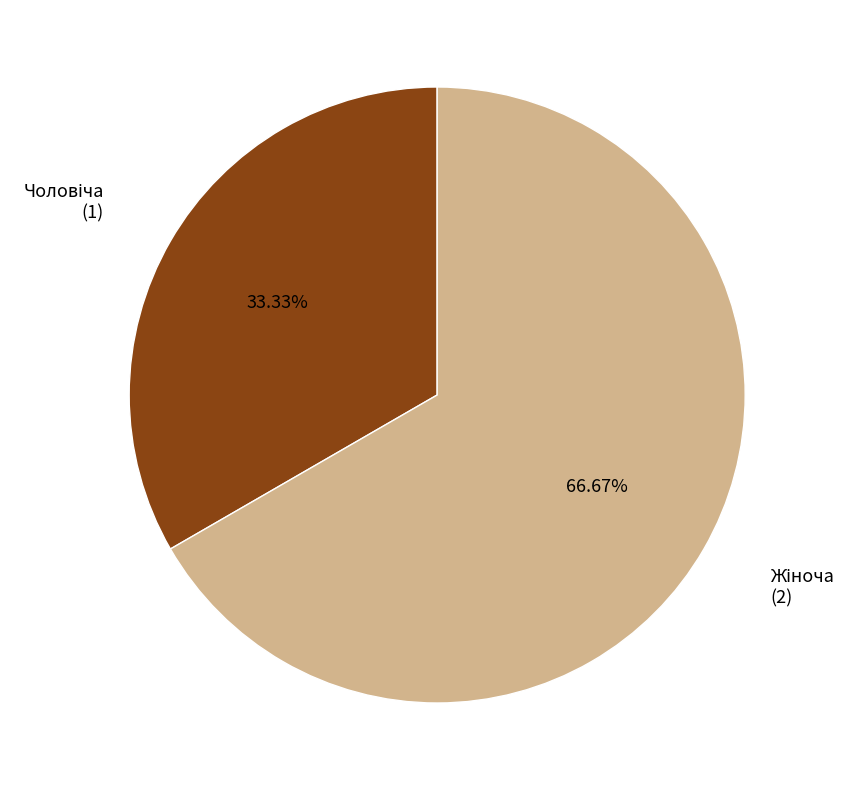

Does any single category account for the majority?

Yes